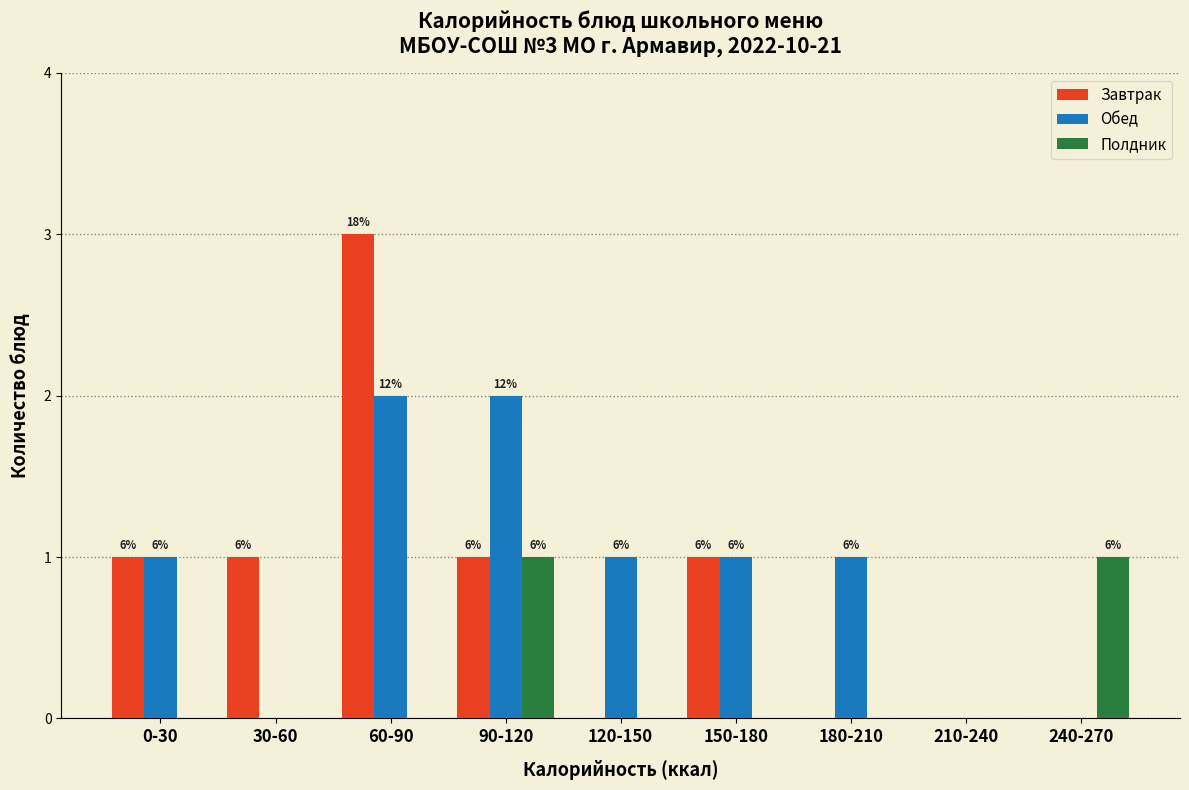

Reading right to left, extract all data points from this chart.

Завтрак: 240-270=0	210-240=0	180-210=0	150-180=1	120-150=0	90-120=1	60-90=3	30-60=1	0-30=1
Обед: 240-270=0	210-240=0	180-210=1	150-180=1	120-150=1	90-120=2	60-90=2	30-60=0	0-30=1
Полдник: 240-270=1	210-240=0	180-210=0	150-180=0	120-150=0	90-120=1	60-90=0	30-60=0	0-30=0